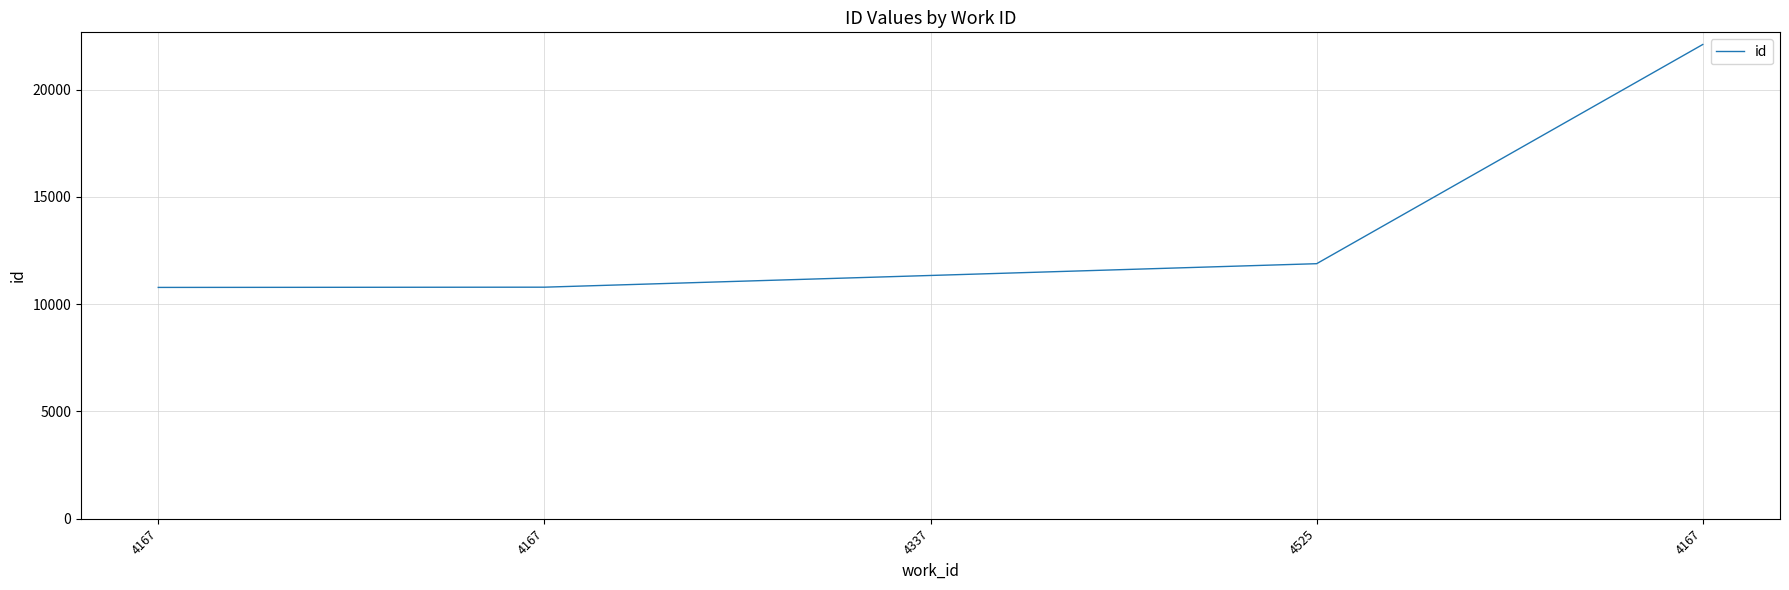

At which category does the chart reach its peak across all series?

4167